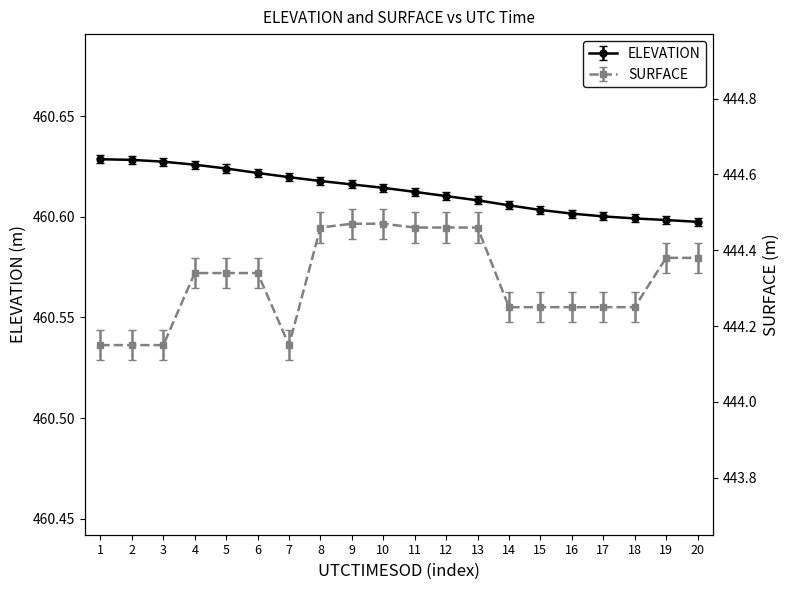

True or false: SURFACE and ELEVATION intersect in this chart.

False